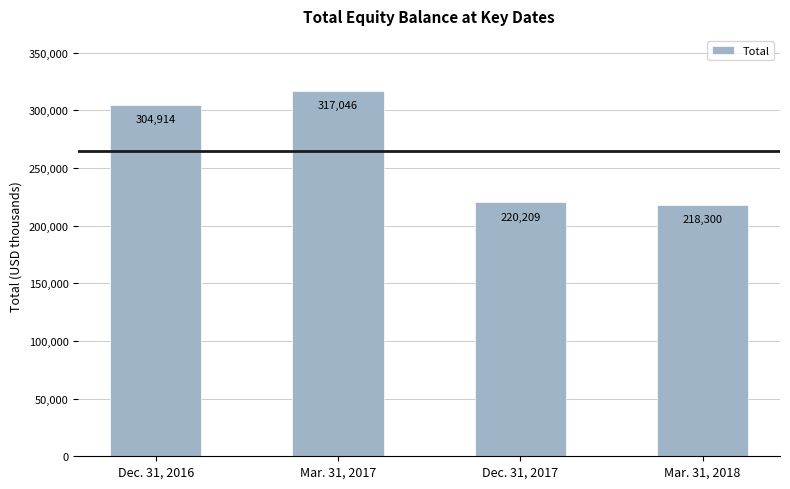

The value at Mar. 31, 2018 is 56836. True or false?

False